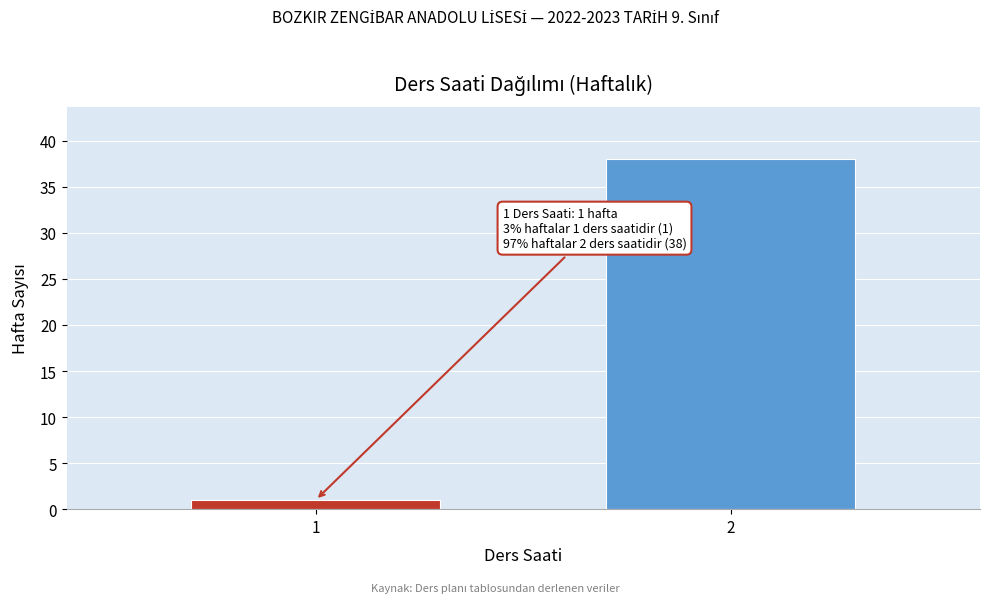

Reading left to right, transcribe all the data shown in this chart.

1=1	2=38